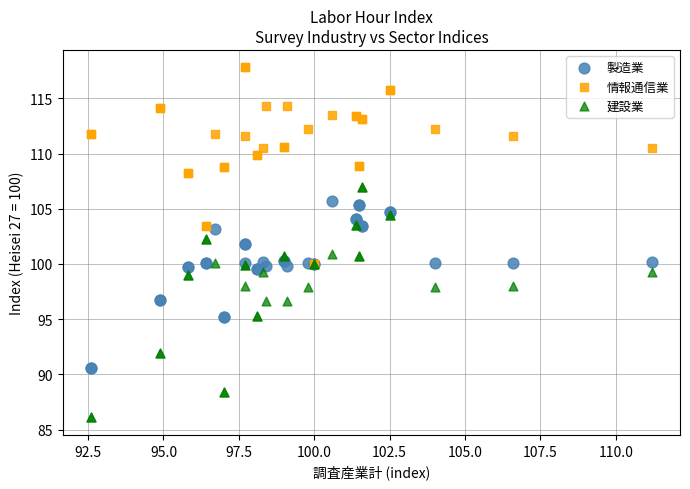

Which series contains the lowest Y value?

建設業